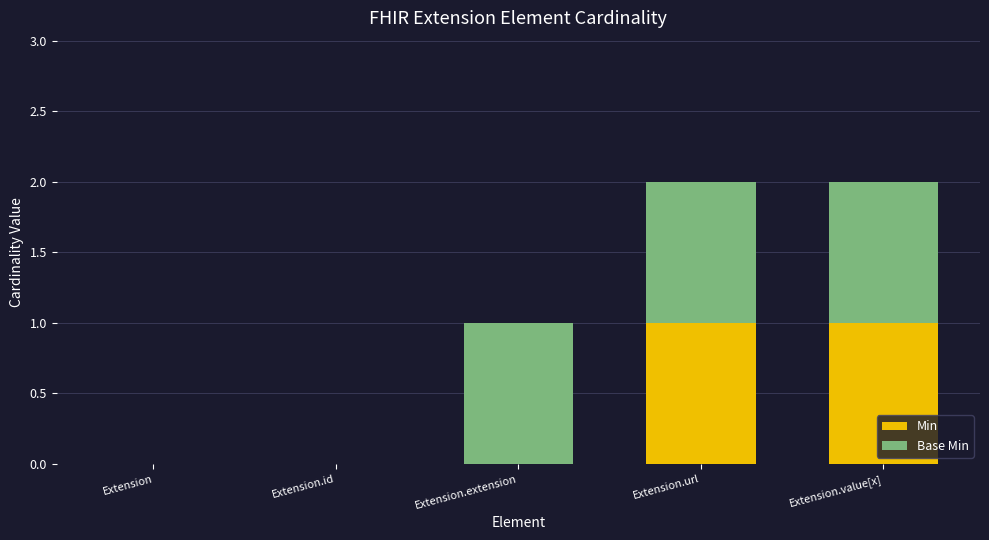

What is the sum of the Min values at Extension.value[x] and Extension.id?

1